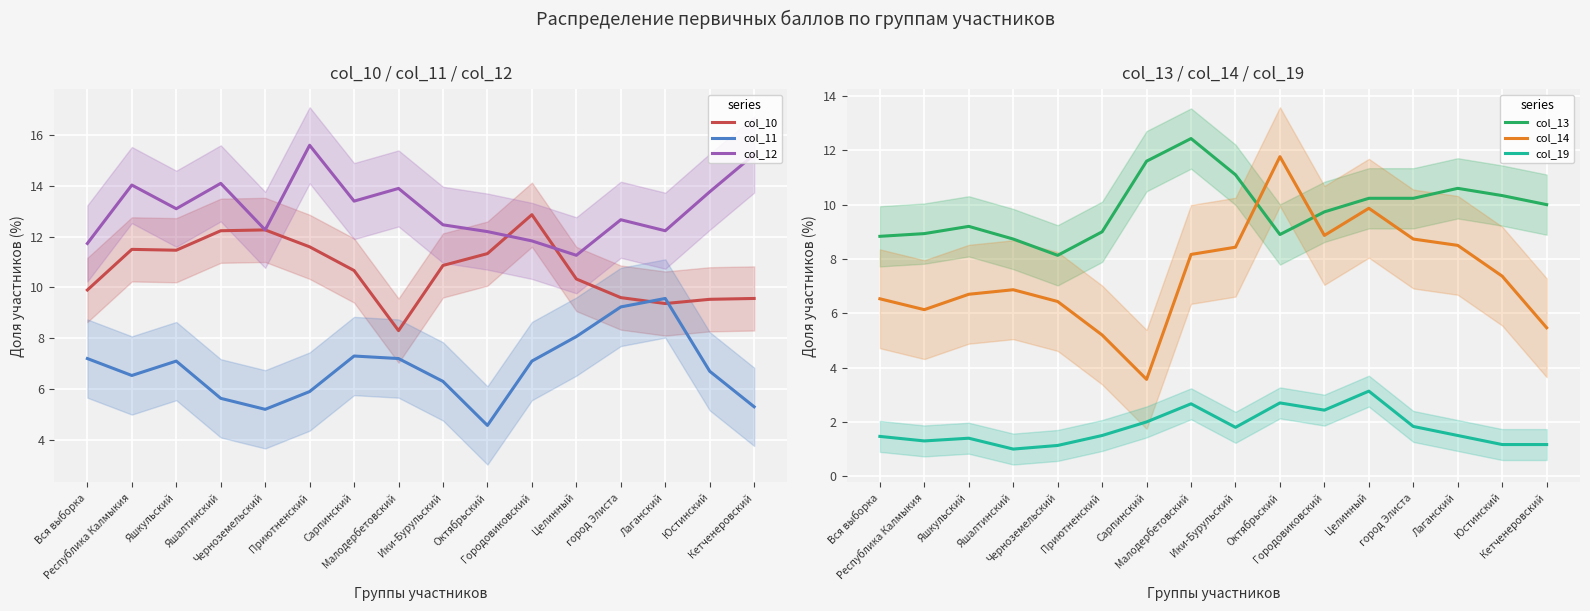

What value does the col_11 series have at Ики-Бурульский?

6.3